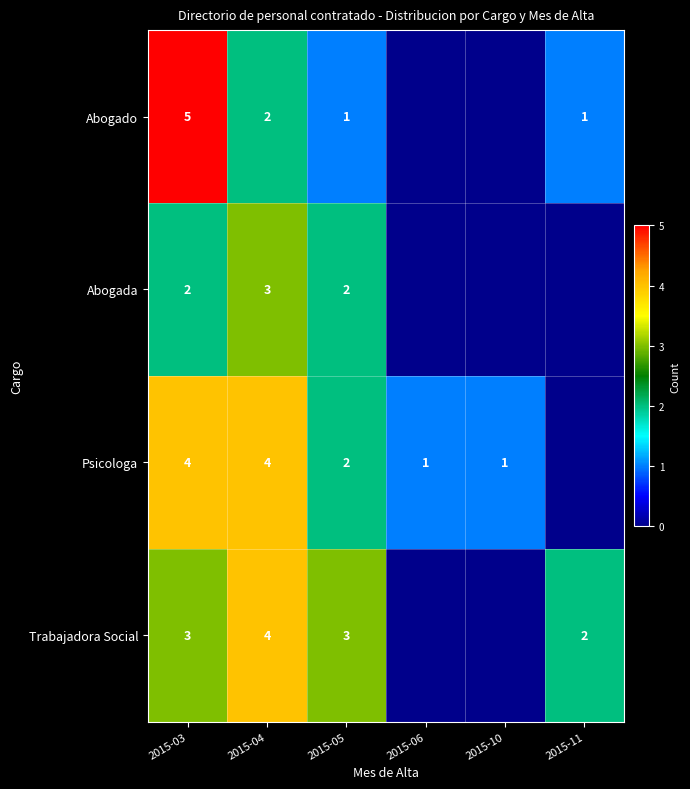

Between 2015-03 and 2015-05, which series saw the biggest shift?

Abogado